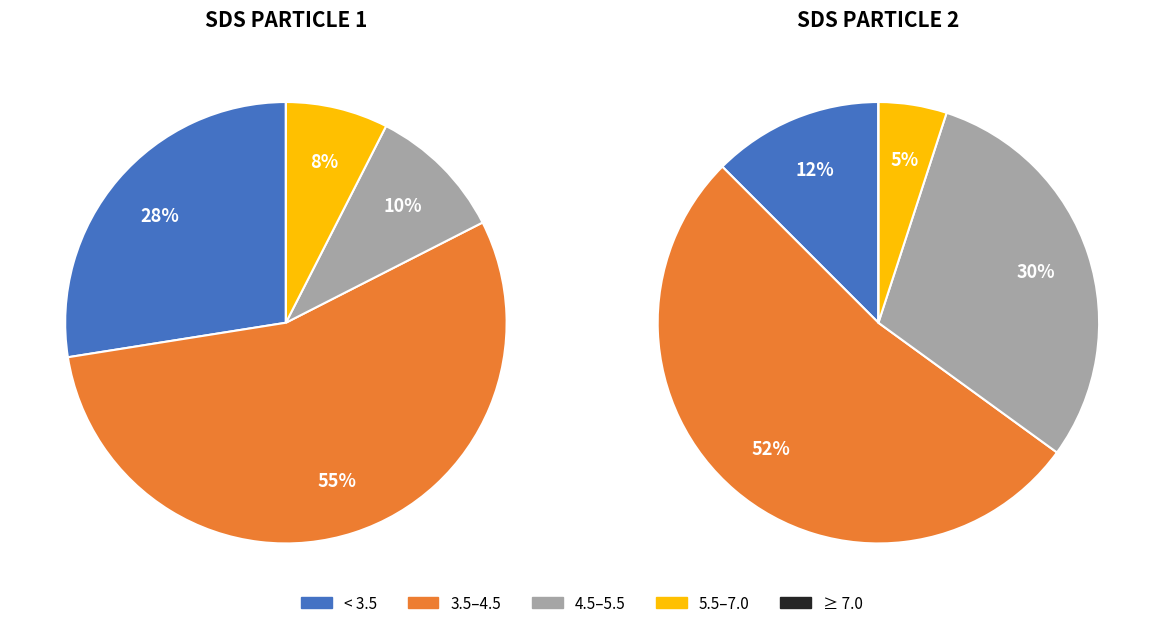

True or false: 0 accounts for 9% of the total.

False